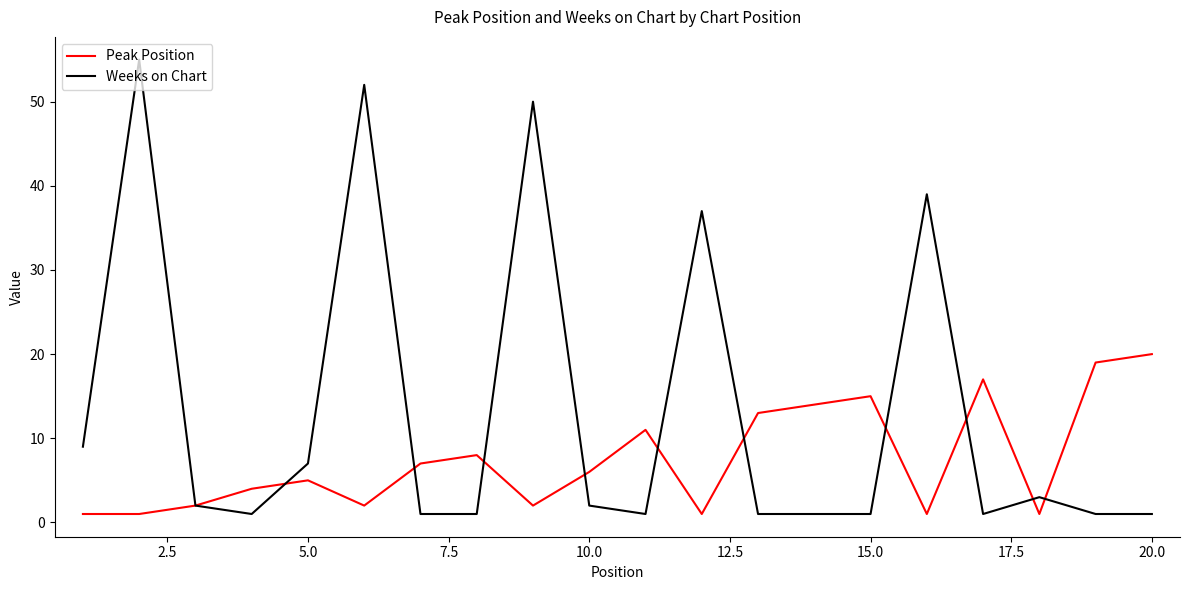

Rank the series by their maximum value, from lowest to highest.

Peak Position, Weeks on Chart